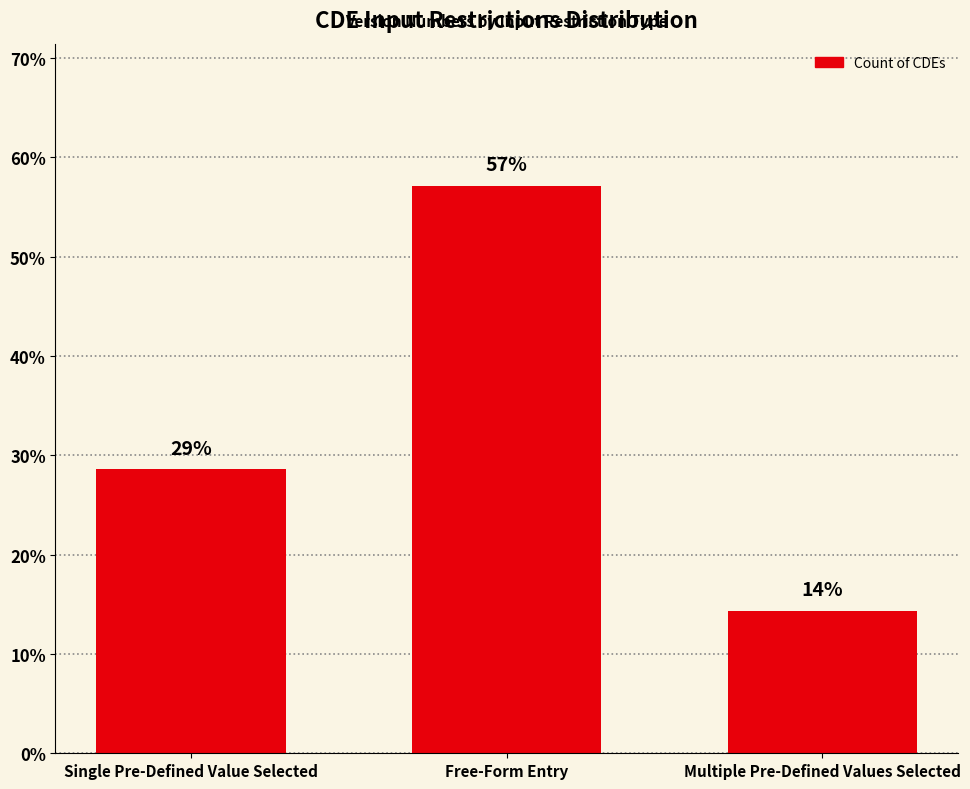

What is the value of the 2nd bar from the left?

57.1